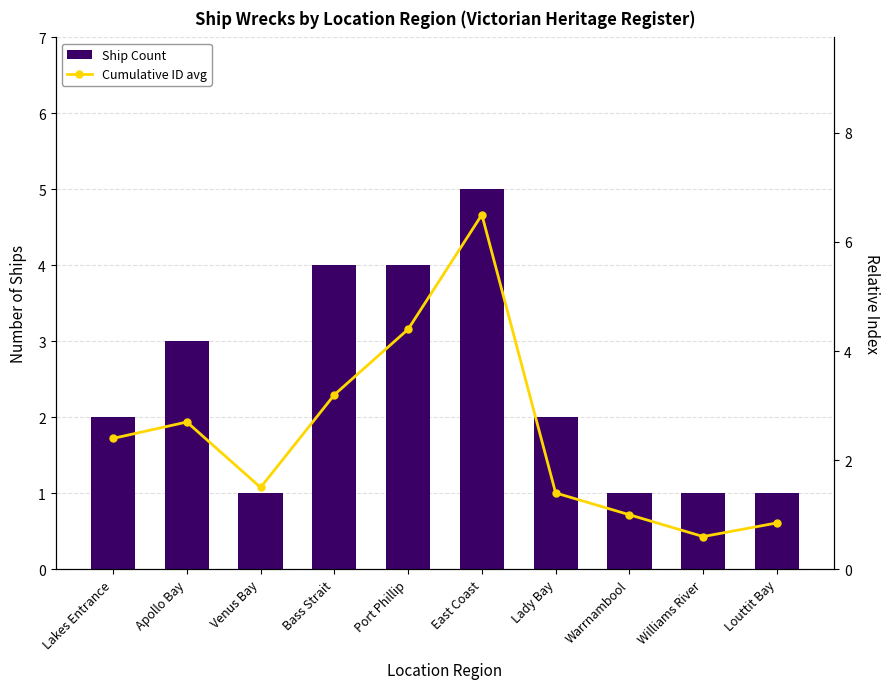

Is it true that Ship Count equals 1.0 at Venus Bay?

True